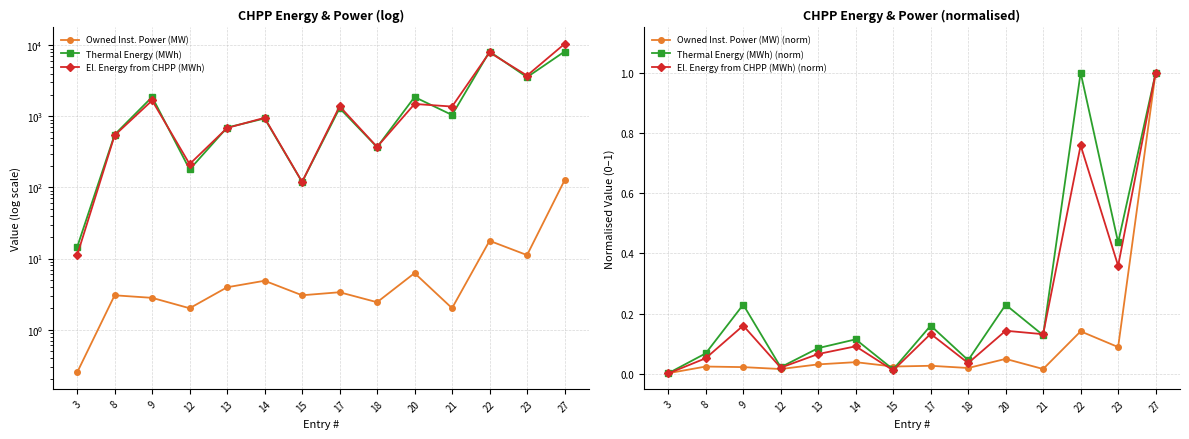

At which label is El. Energy from CHPP (MWh) closest to 5227?

23